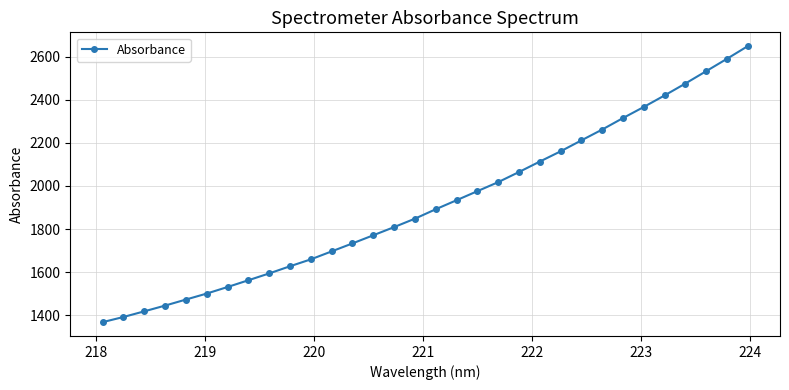

What is the maximum value shown in the chart?

2648.8